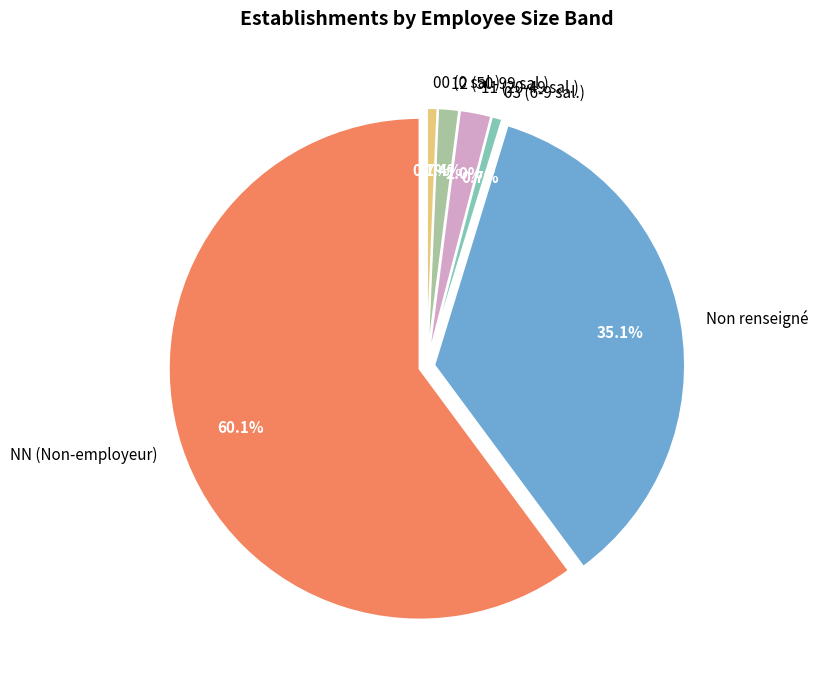

True or false: NN accounts for 60% of the total.

True